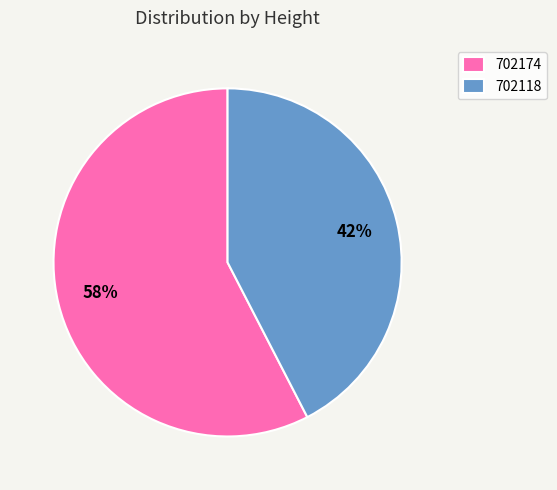

To the nearest percent, what is the combined percentage of 702174 and 702118?

100%